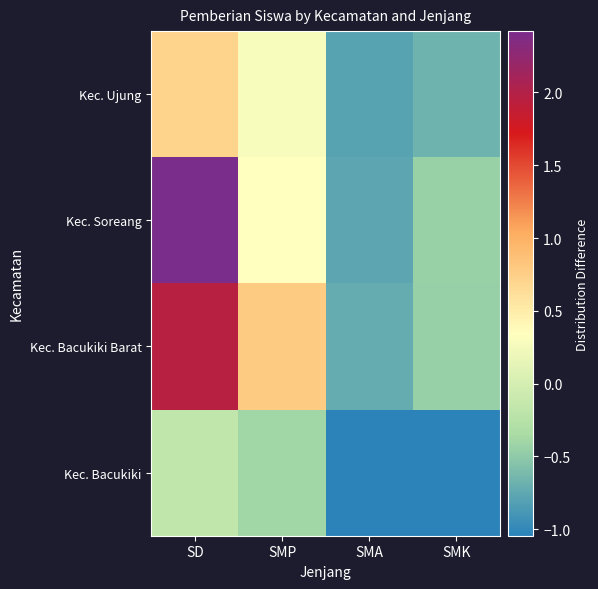

Reading left to right, list all the values displayed in this chart.

Kec. Bacukiki: SD=-0.2	SMP=-0.4	SMA=-1.0	SMK=-1.0
Kec. Bacukiki Barat: SD=2.0	SMP=0.8	SMA=-0.7	SMK=-0.5
Kec. Soreang: SD=2.4	SMP=0.3	SMA=-0.8	SMK=-0.4
Kec. Ujung: SD=0.7	SMP=0.3	SMA=-0.8	SMK=-0.7